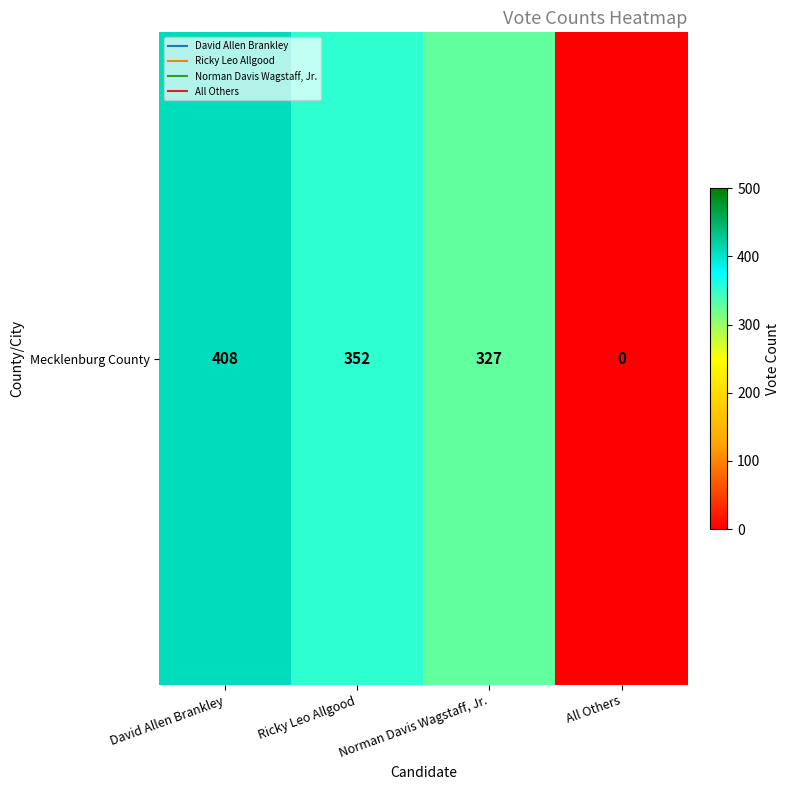

Reading left to right, extract all data points from this chart.

408	352	327	0